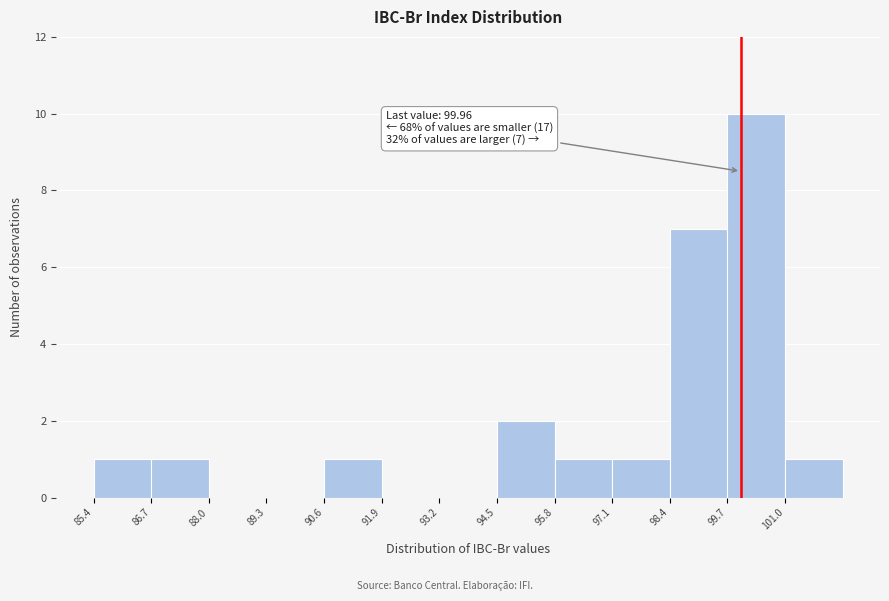

Over which range of the x-axis is the bar tallest?

99.6 to 101.0